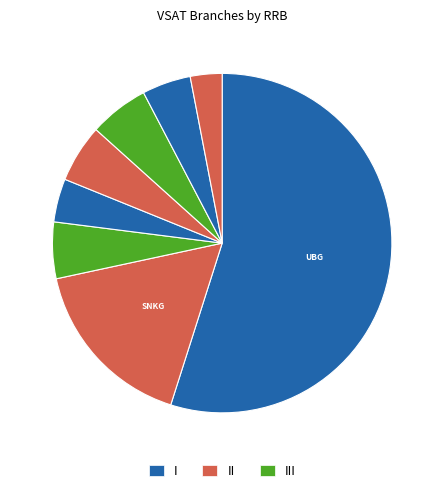

Rank the categories by value from highest to lowest.

Uttar Bihar Gramin Bank, Satpura Namada Kshetriya Gramin Bank, Surguja Kshteriya Gramin Bank, Ballia Kshteriya Gramin Bank, Uttarbanga Kshetriya Gramin Bank, Hadoti Kshteriya Gramin Bank, Vidharbha Kshteriya Gramin Bank, Etawah Kshteriya Gramin Bank